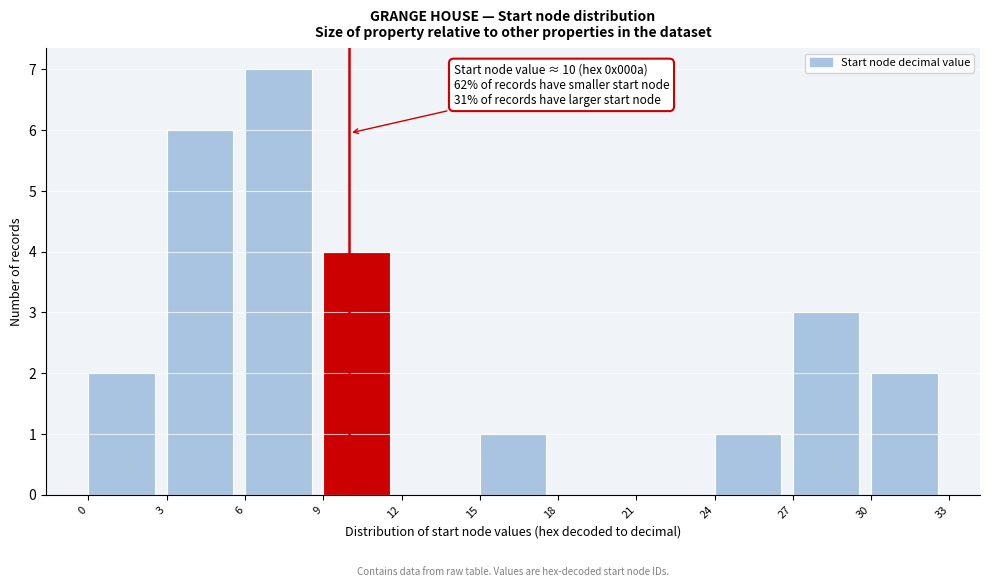

Over which range of the x-axis is the bar tallest?

6 to 9